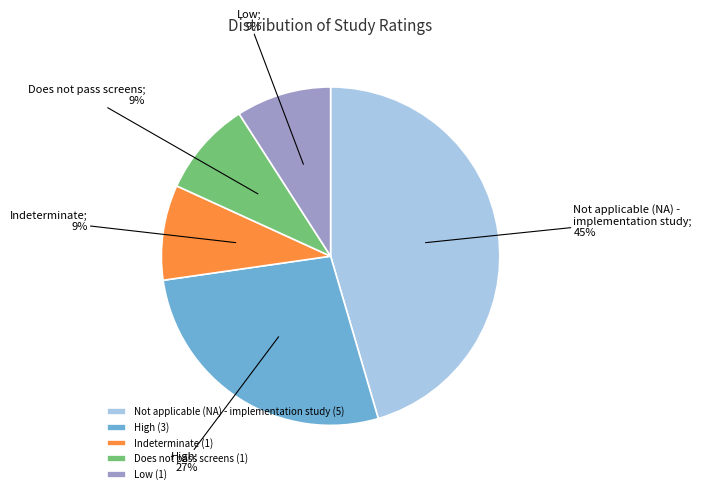

To the nearest percent, what portion does Does not pass screens represent?

9%